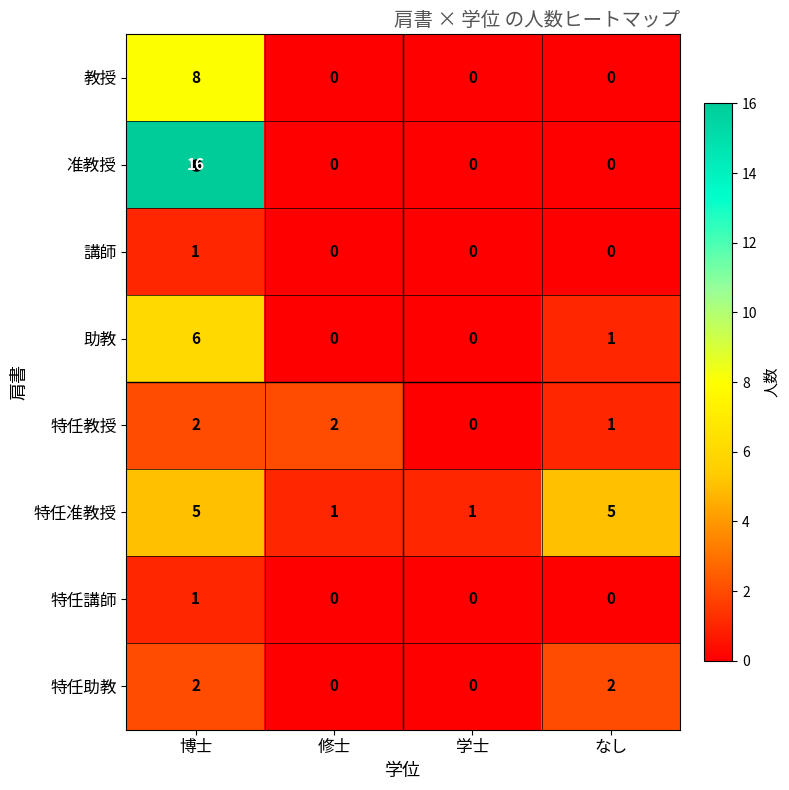

How many 教授 values are between 0 and 8?

4